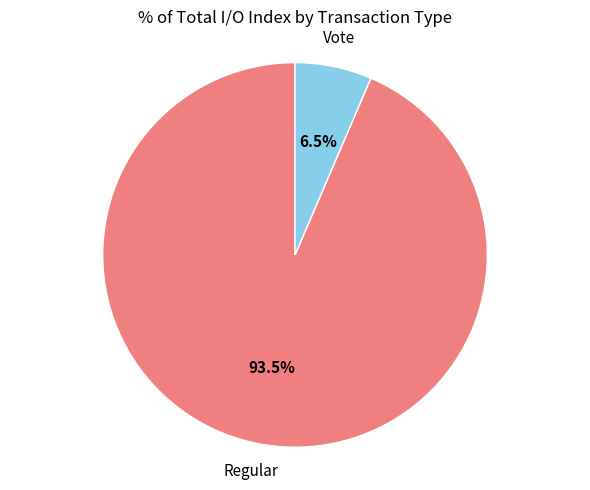

Is there a majority slice in this chart?

Yes